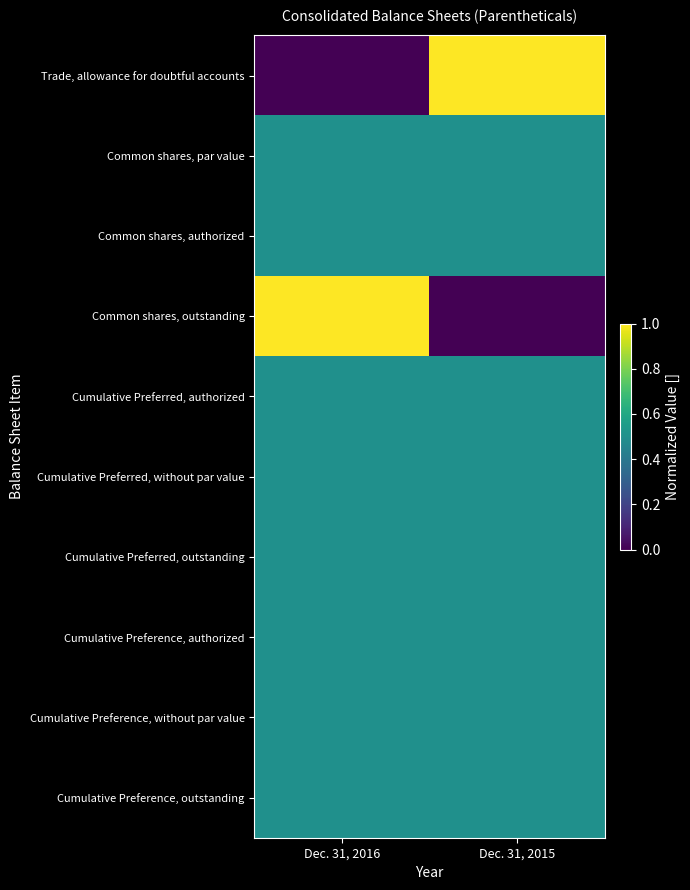

What is the maximum value shown in the chart?

1.0